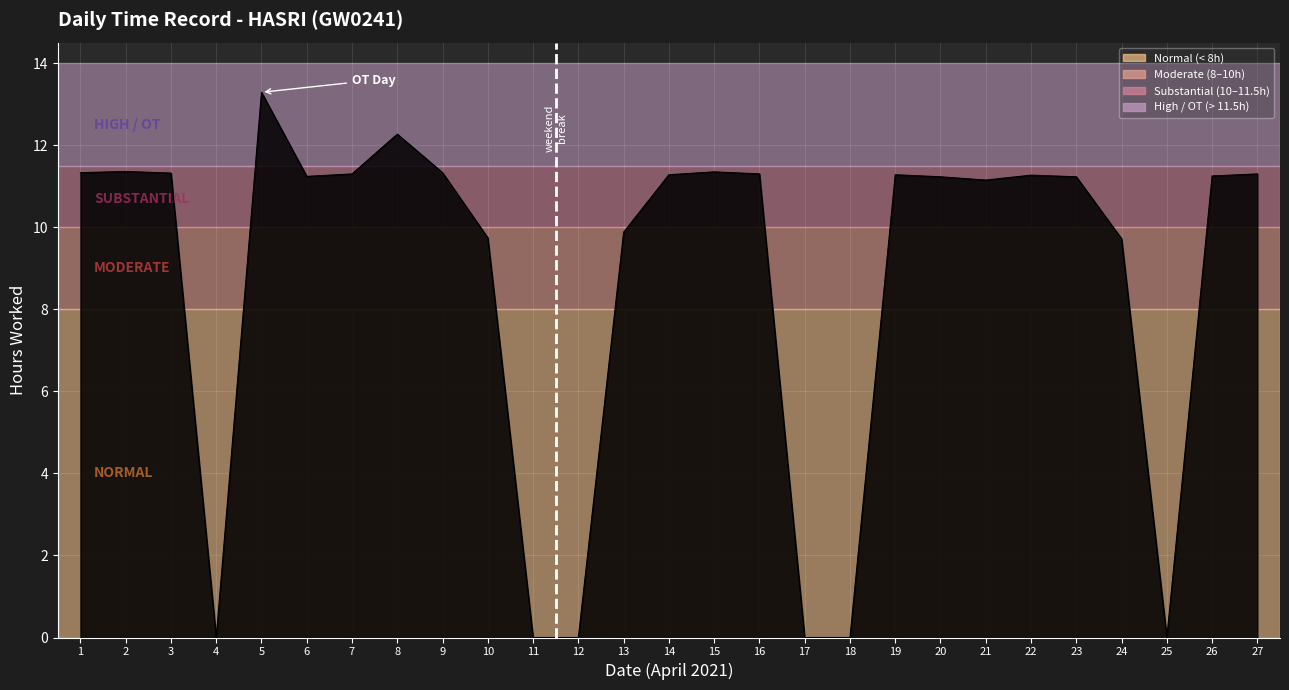

Between 8 and 25, which is larger?

8